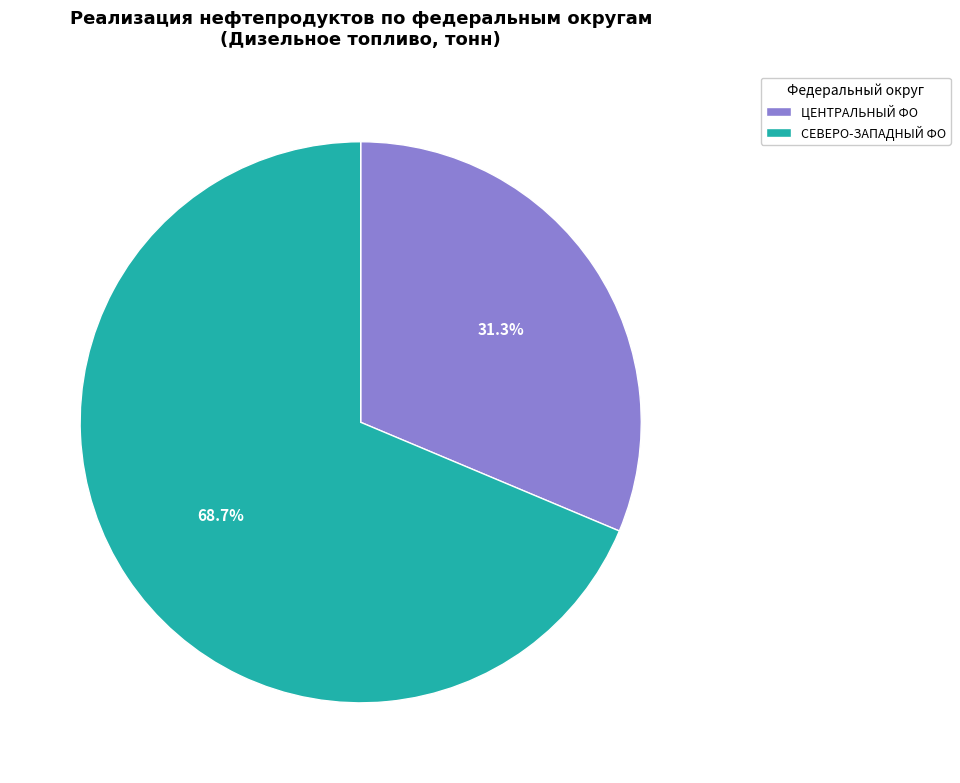

Is СЕВЕРО-ЗАПАДНЫЙ ФО the majority of the pie?

Yes